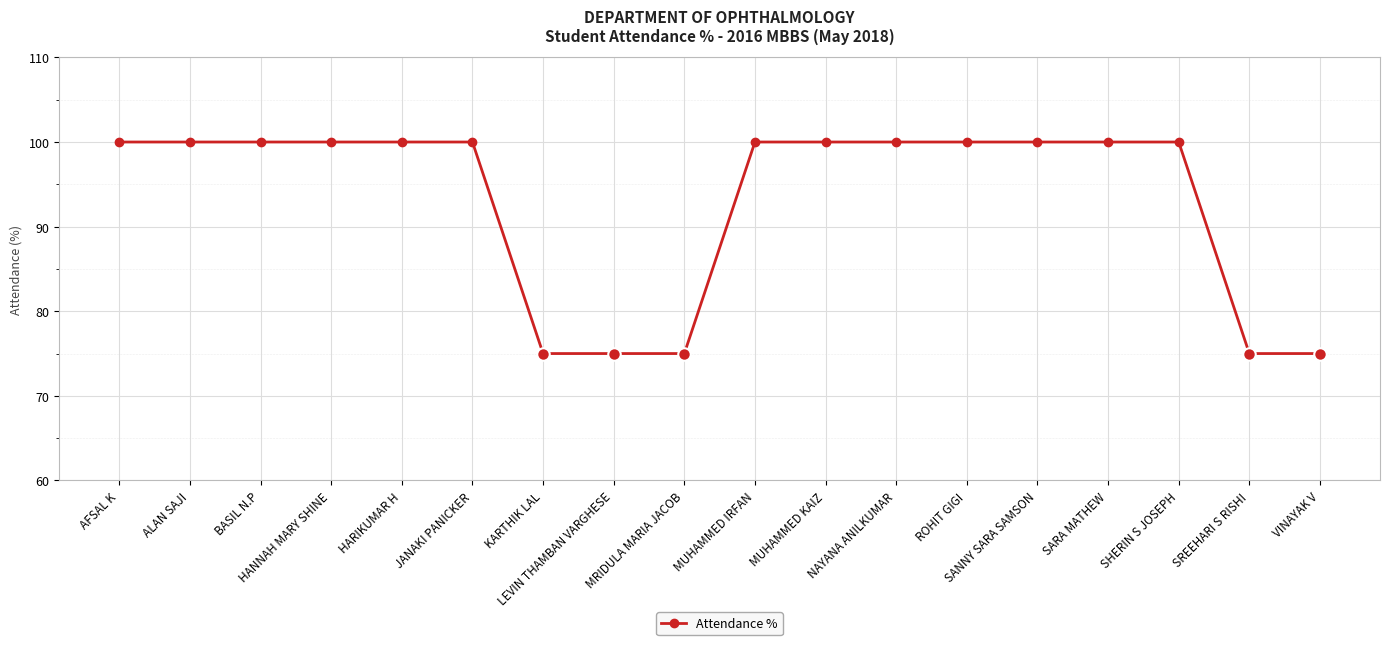

What is the minimum value shown in the chart?

75